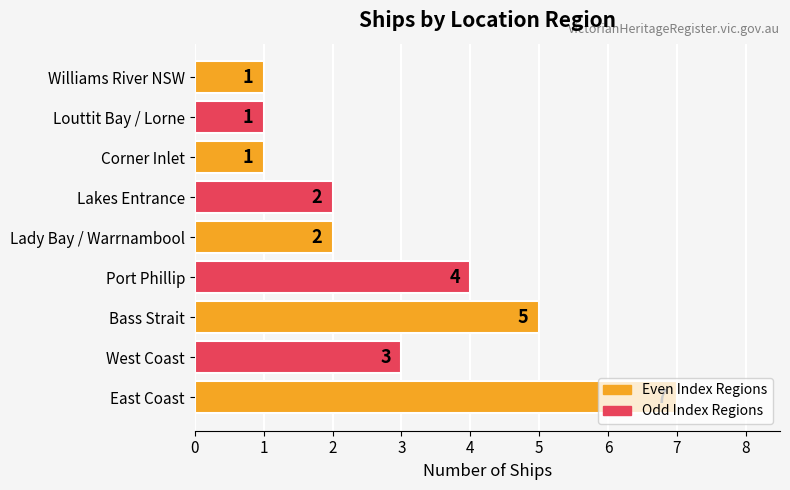

Count the number of categories in the chart.

9